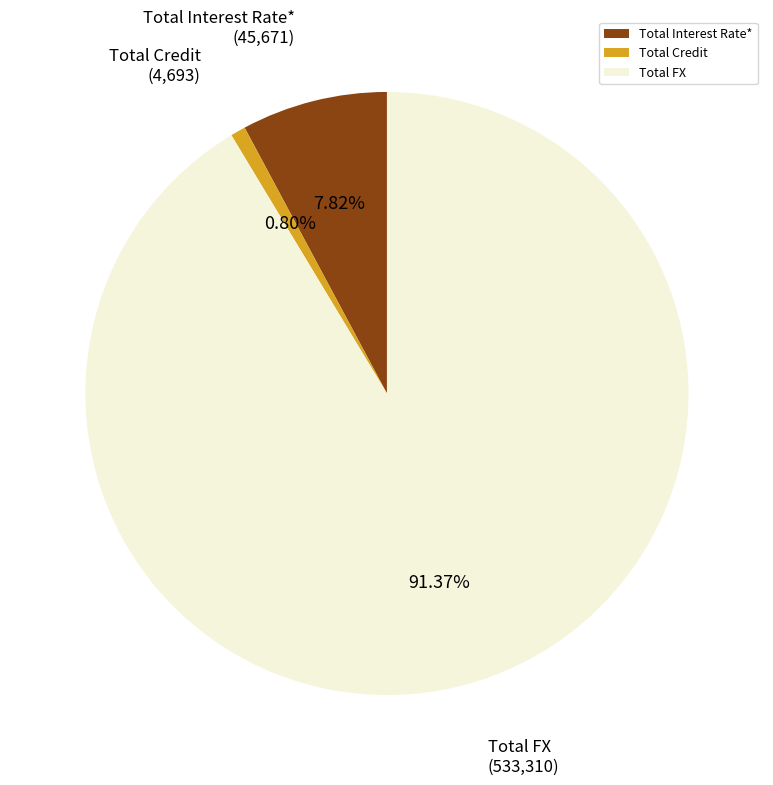

What is the ratio of the value at Total Credit to the value at Total Interest Rate*?

0.1